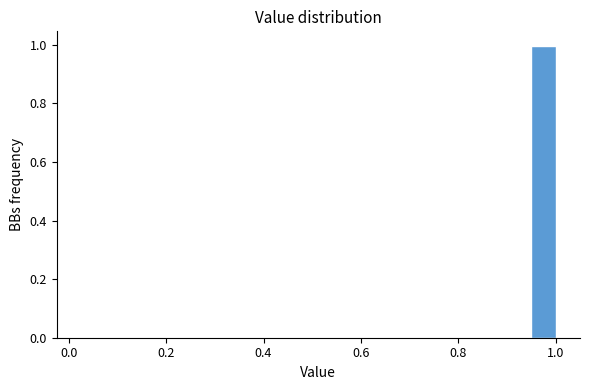

Around what value on the x-axis is the tallest bar? Give the approximate position of its centre, as read against the axis.

0.98